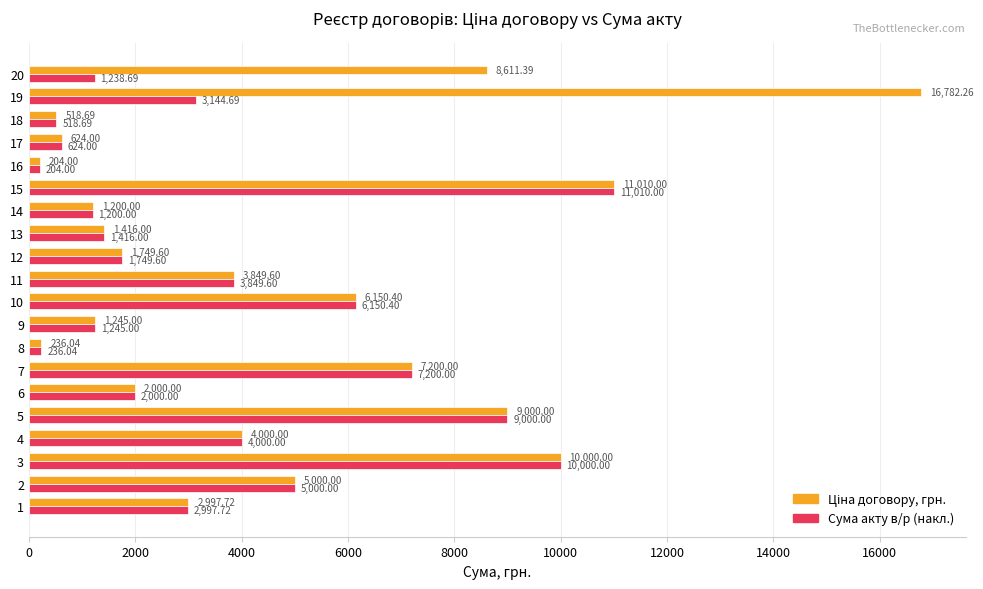

What is the total value across all series at 16?

408.0